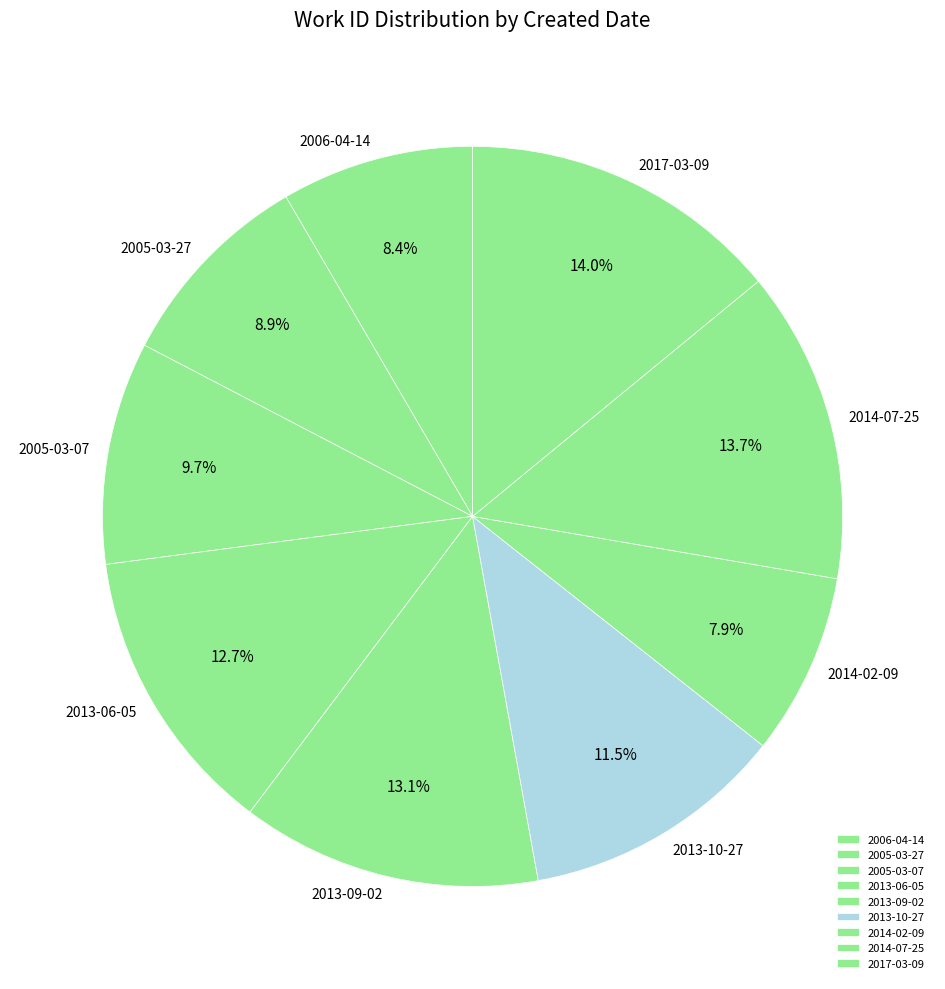

Between 2005-03-27 and 2006-04-14, which is larger?

2005-03-27